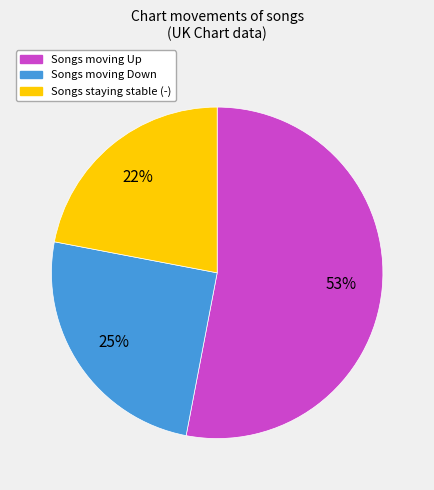

To the nearest percent, what is the difference between the largest and smallest slice percentages?

31%